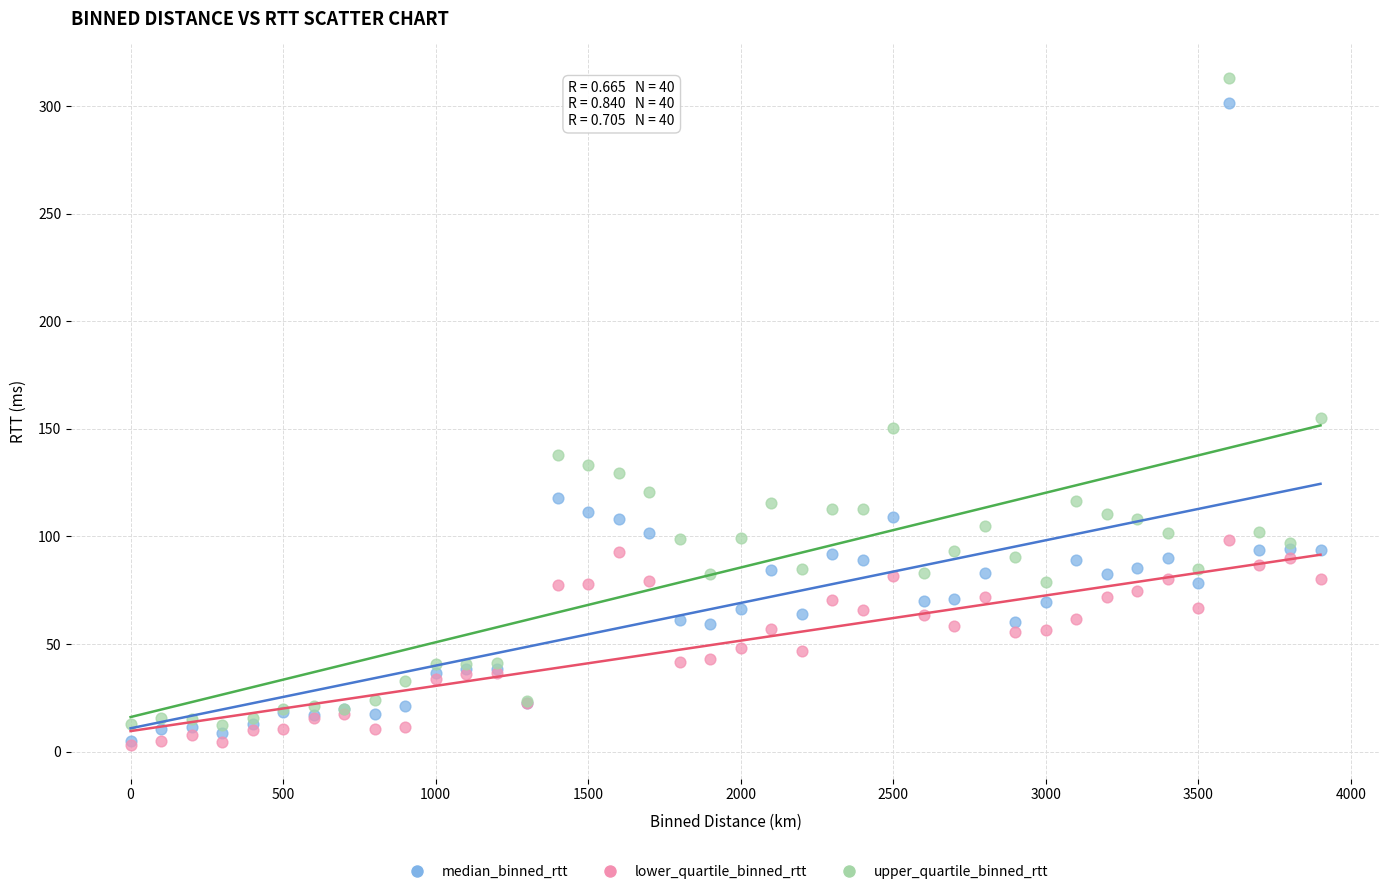

In the upper_quartile_binned_rtt series, what Y value is closest to 162?

155.0